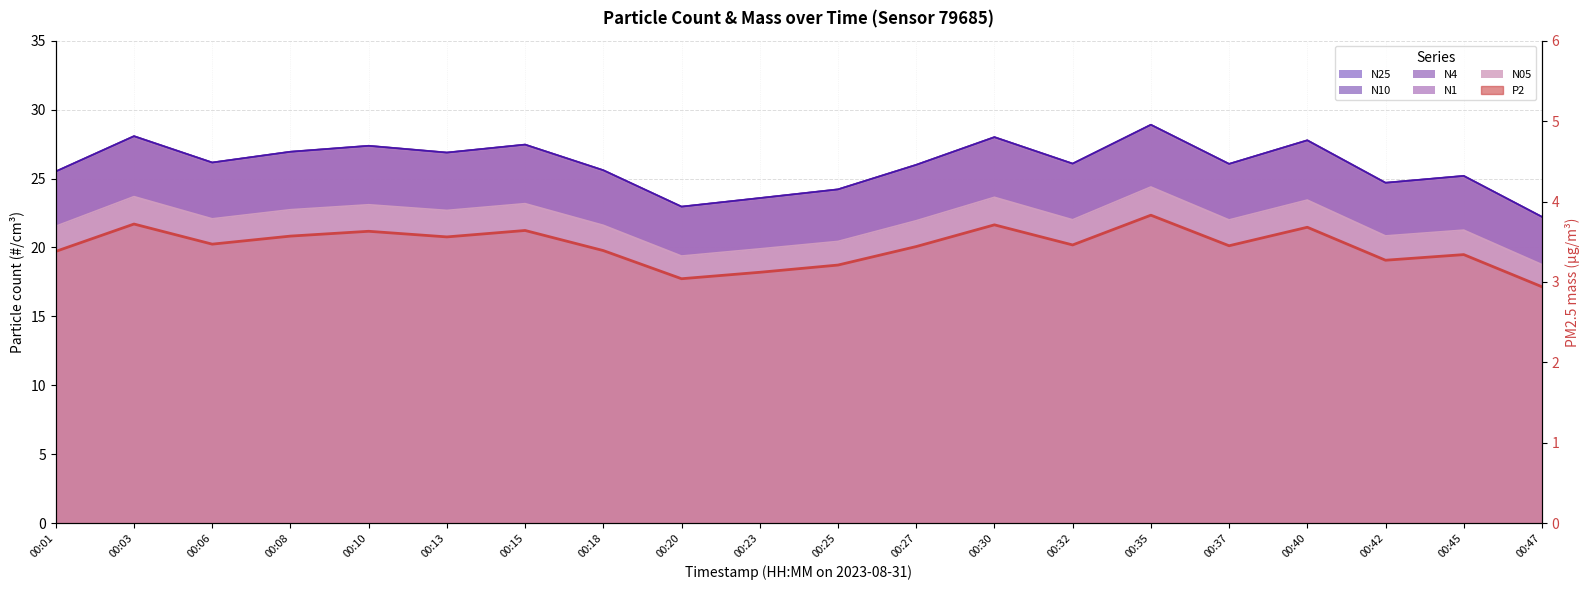

True or false: the data shows 2.2 at 00:30.

False